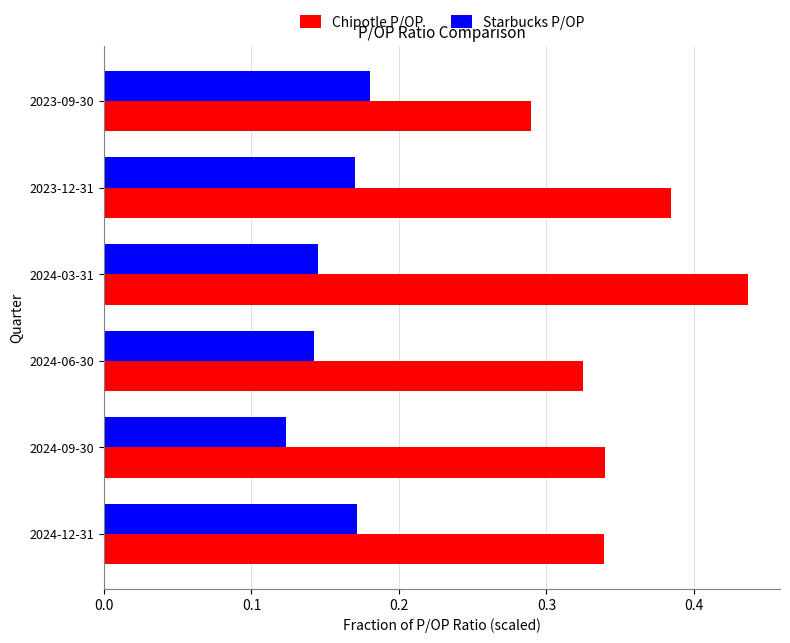

Where is Chipotle P/OP nearest to the value 0?

2023-09-30